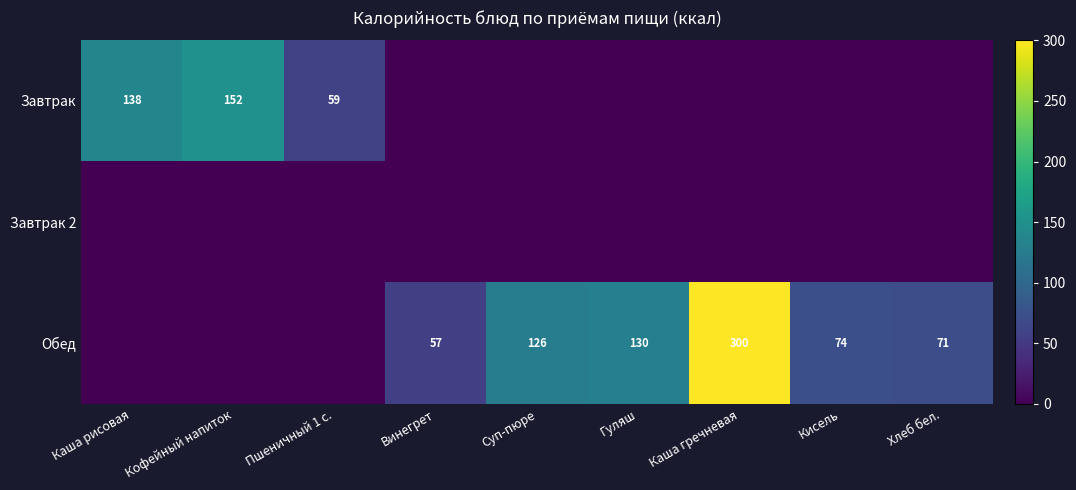

Is it true that Обед equals 35 at Кисель?

False